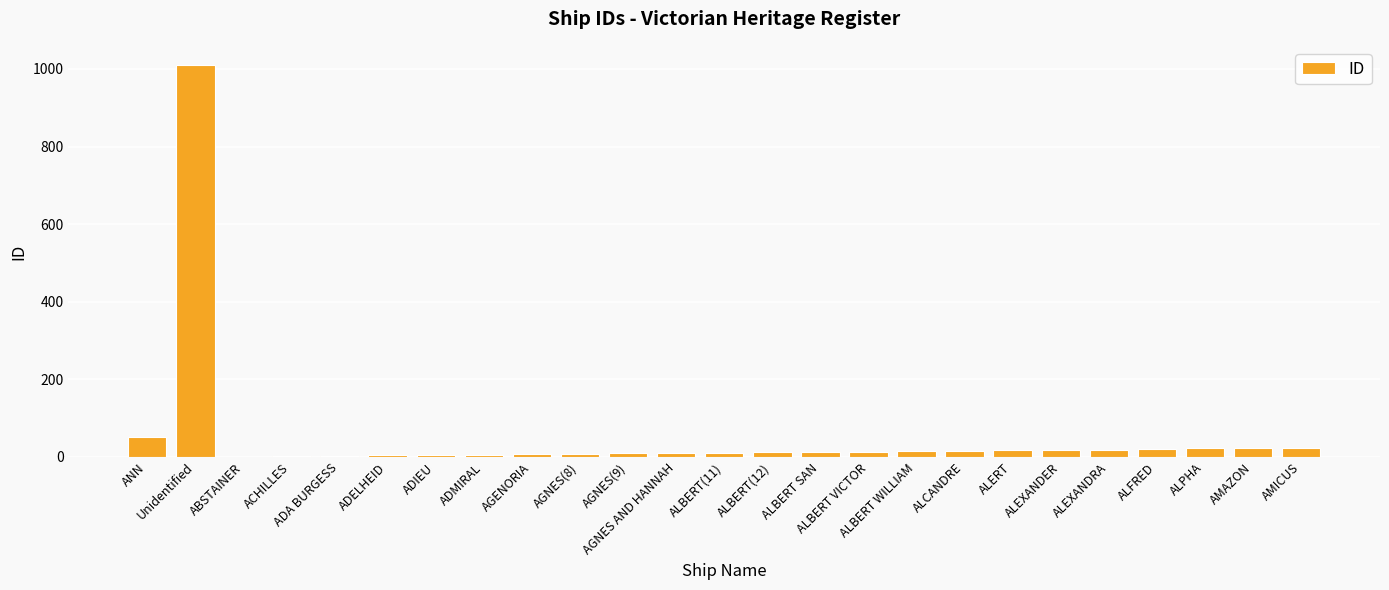

What is the difference between the values at ALBERT WILLIAM and ADA BURGESS?

12